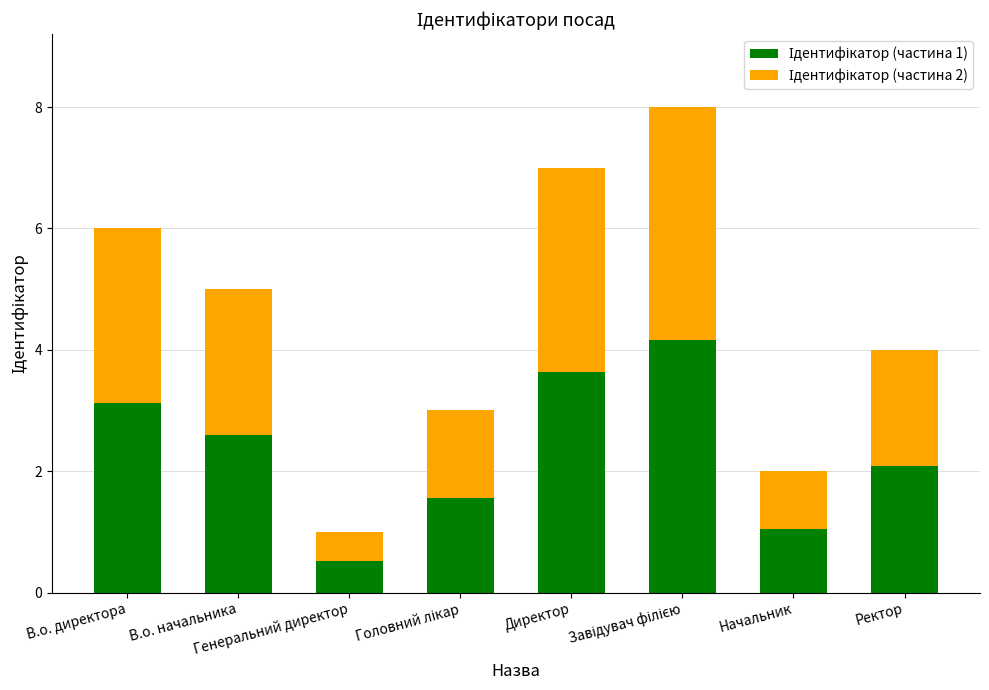

At Начальник, list the series in order from smallest to largest.

Ідентифікатор (частина 2), Ідентифікатор (частина 1)